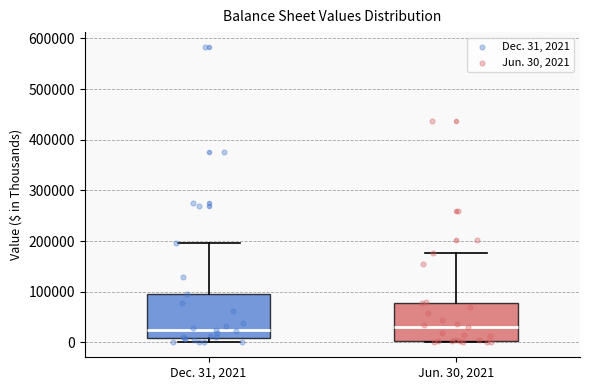

Which box is the tallest, from its lower edge to its upper edge?

Dec. 31, 2021